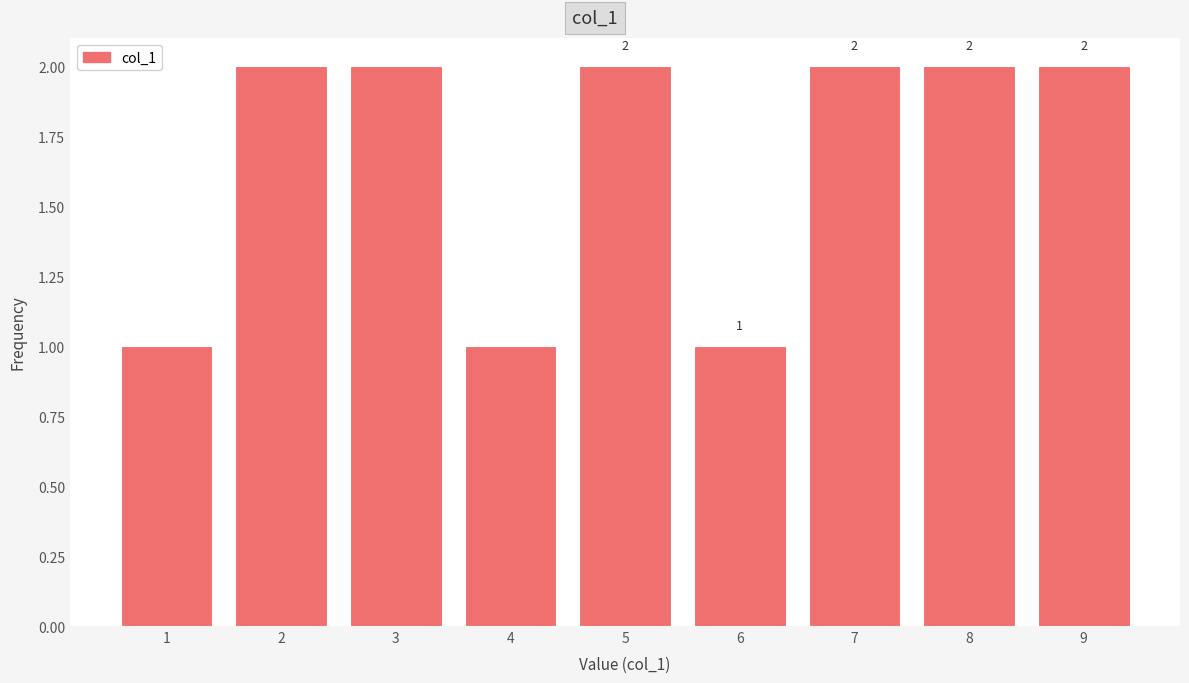

Reading left to right, transcribe this chart: for each bar, give the range it covers on the x-axis and its height.

0.5 to 1.5: 1
1.5 to 2.5: 2
2.5 to 3.5: 2
3.5 to 4.5: 1
4.5 to 5.5: 2
5.5 to 6.5: 1
6.5 to 7.5: 2
7.5 to 8.5: 2
8.5 to 9.5: 2